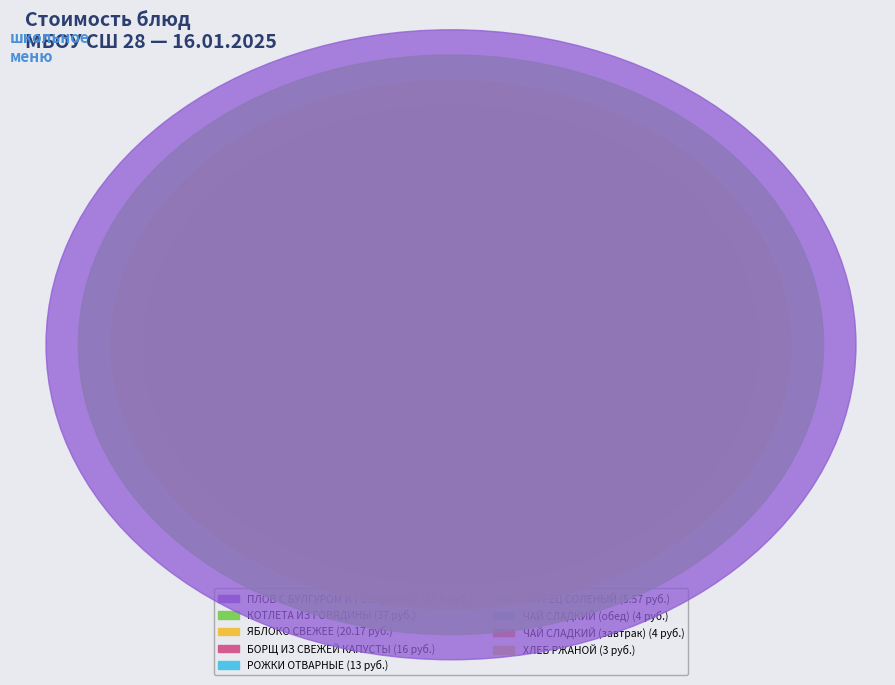

What percentage is NOT represented by КОТЛЕТА ИЗ ГОВЯДИНЫ?

75.1%